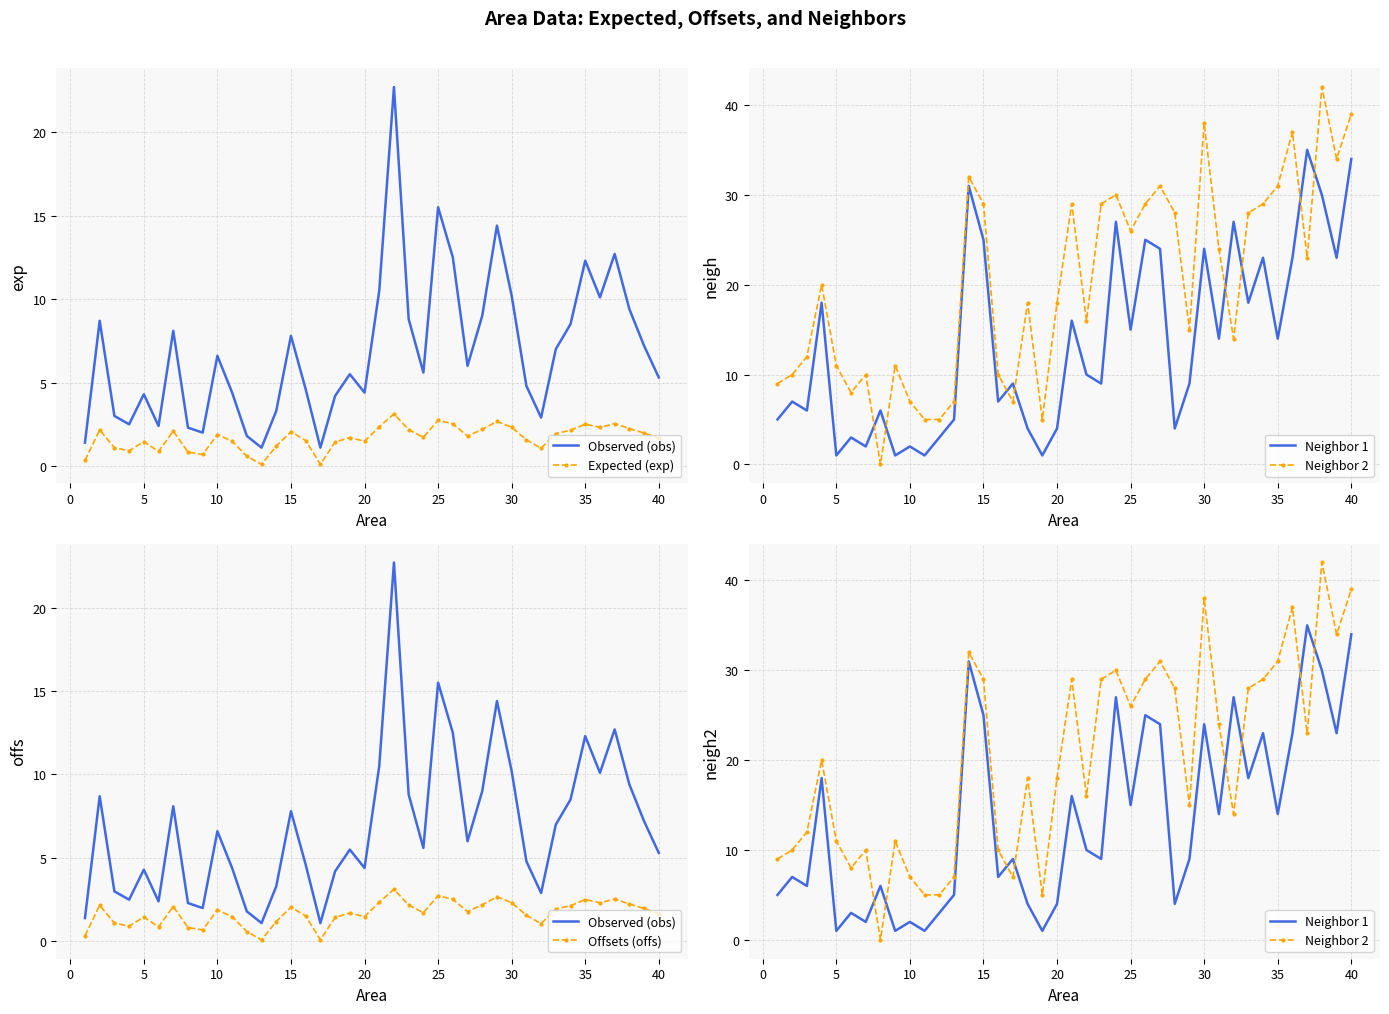

Is it true that Offsets (offs) equals 3.6 at 25?

False